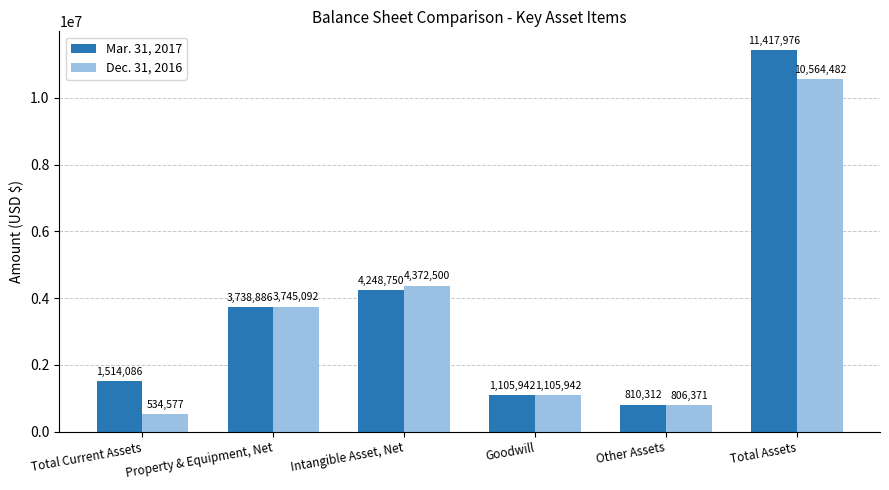

What is the total value across all series at Total Current Assets?

2048663